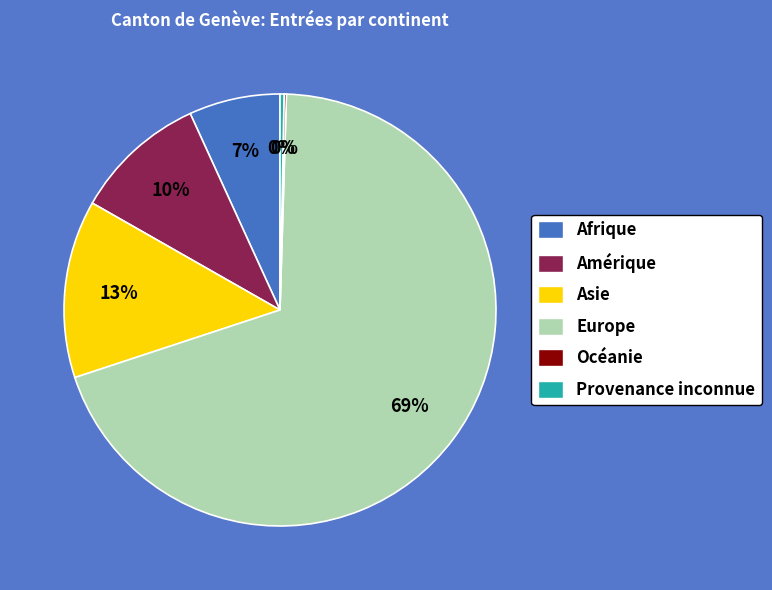

Between Europe and Afrique, which is larger?

Europe